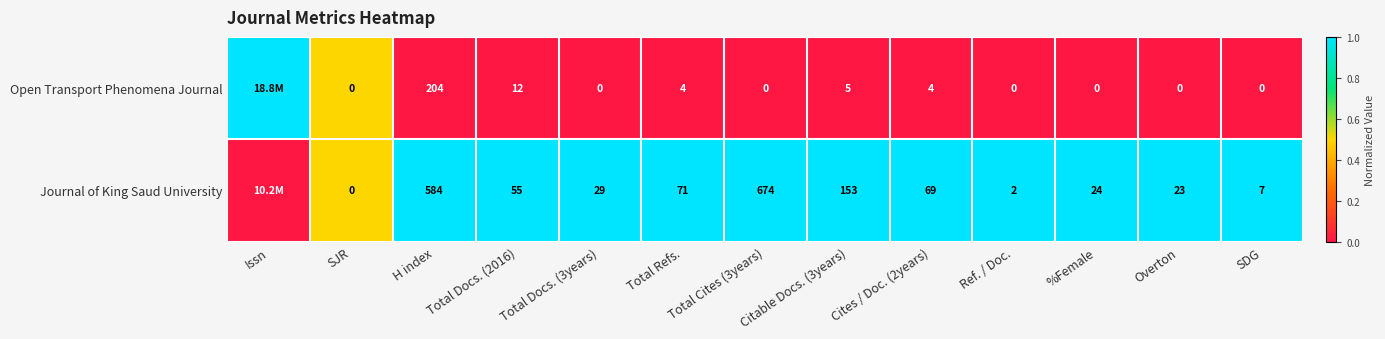

What is the total value across all series at Total Docs. (2016)?

67